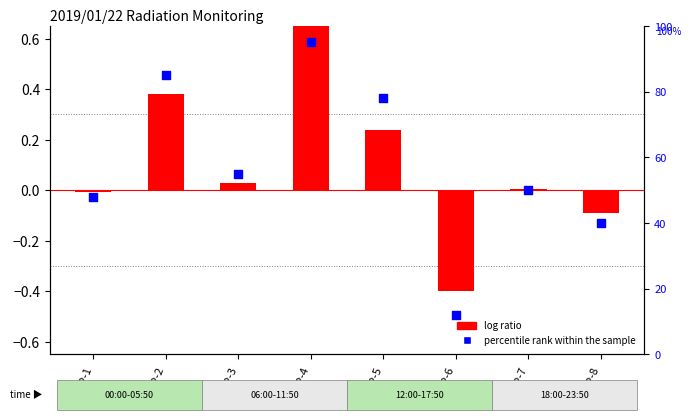

What are all the series names shown in the legend?

log ratio, percentile rank within the sample